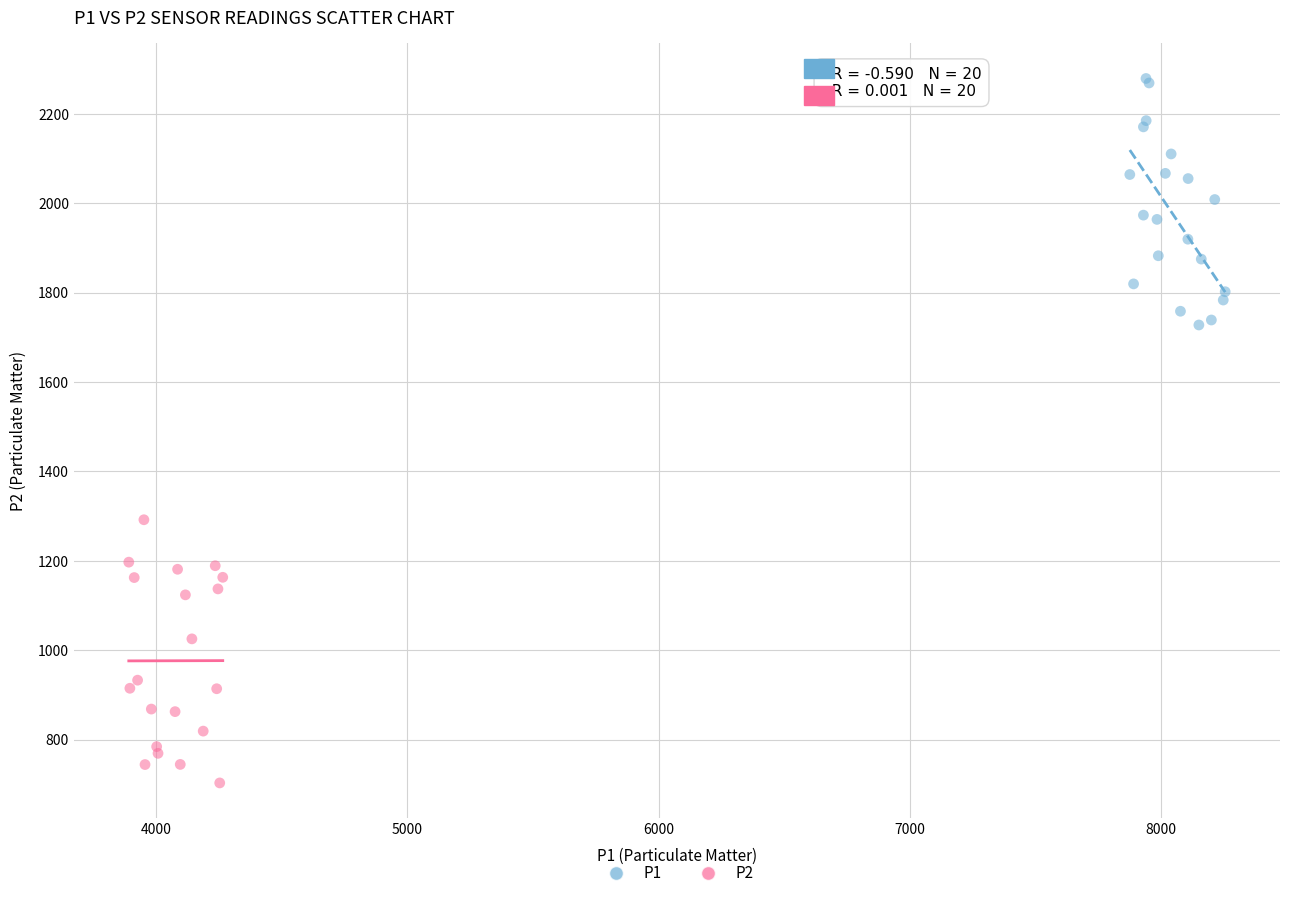

Which series contains the highest Y value?

P1